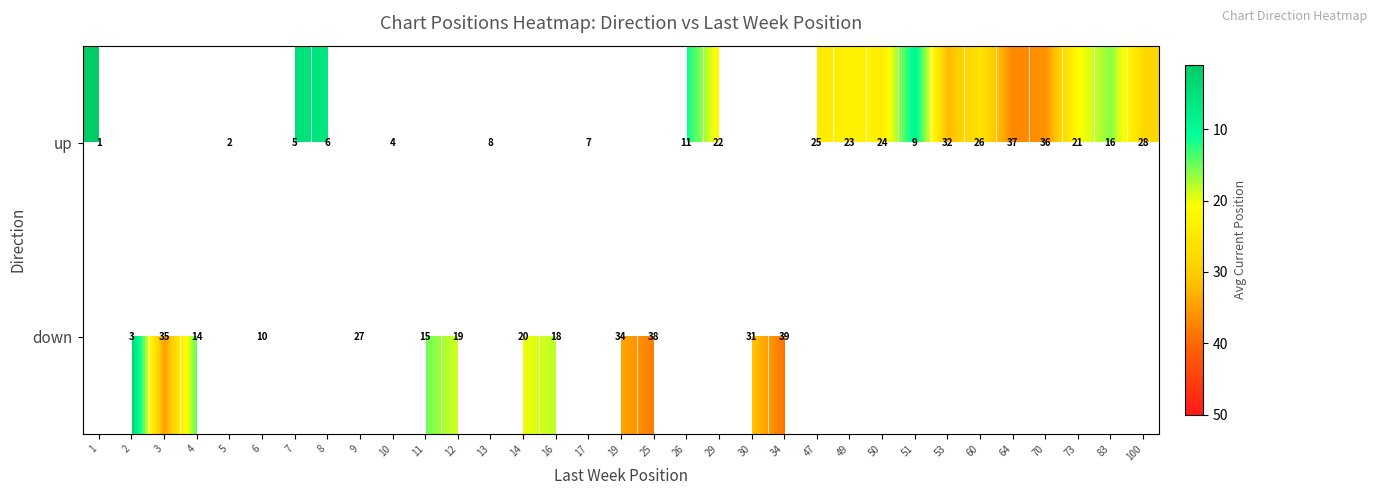

Is it true that up equals 47 at 53?

False